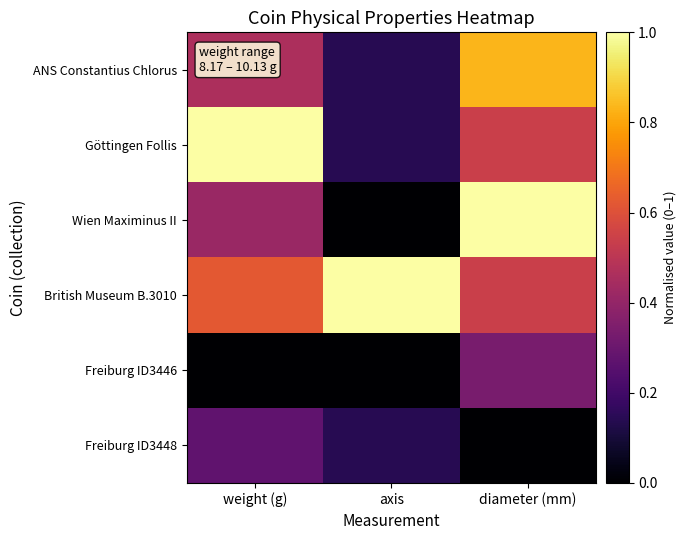

Between axis and diameter (mm), which is larger?

diameter (mm)